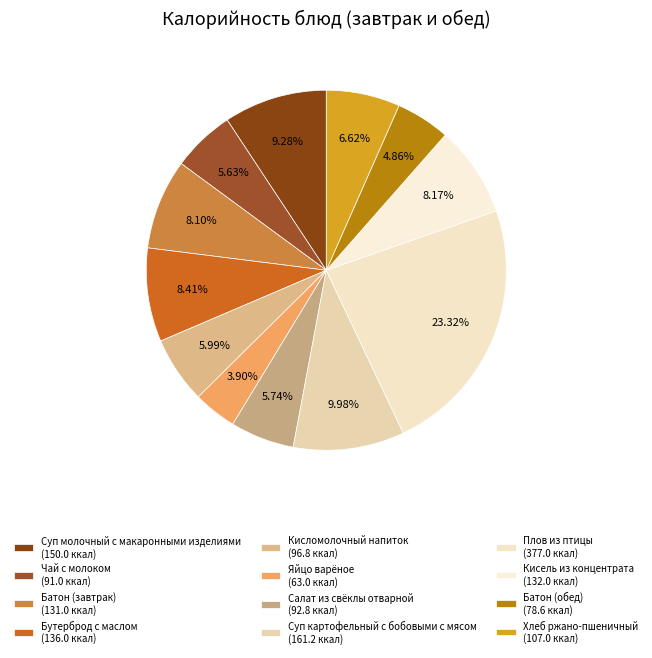

How many slices are in this pie chart?

12